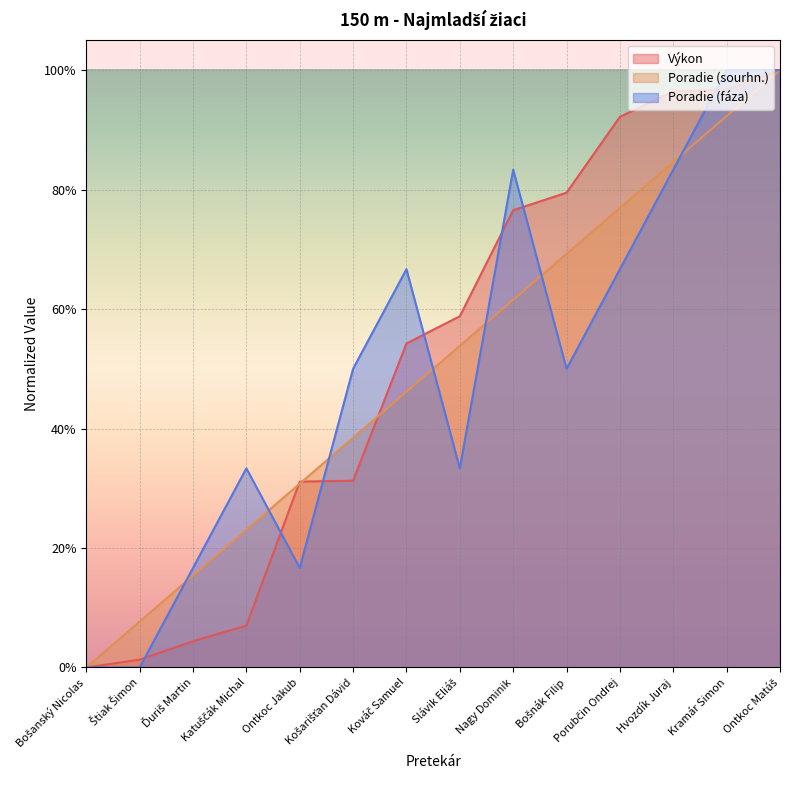

True or false: Výkon has a value of 0.3 at Bošanský Nicolas.

False